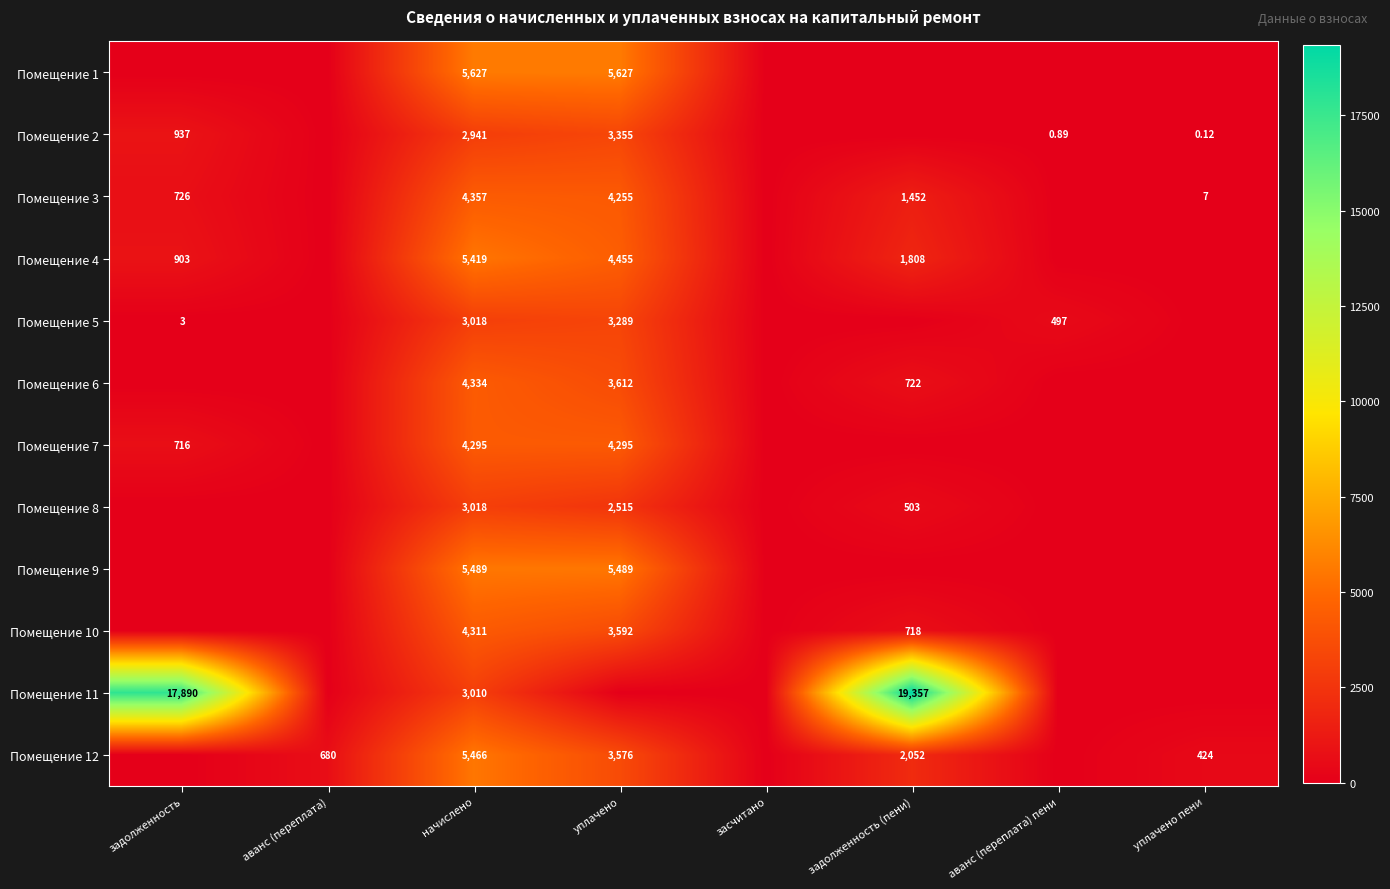

Between задолженность and задолженность (пени), which series saw the biggest shift?

Помещение 12